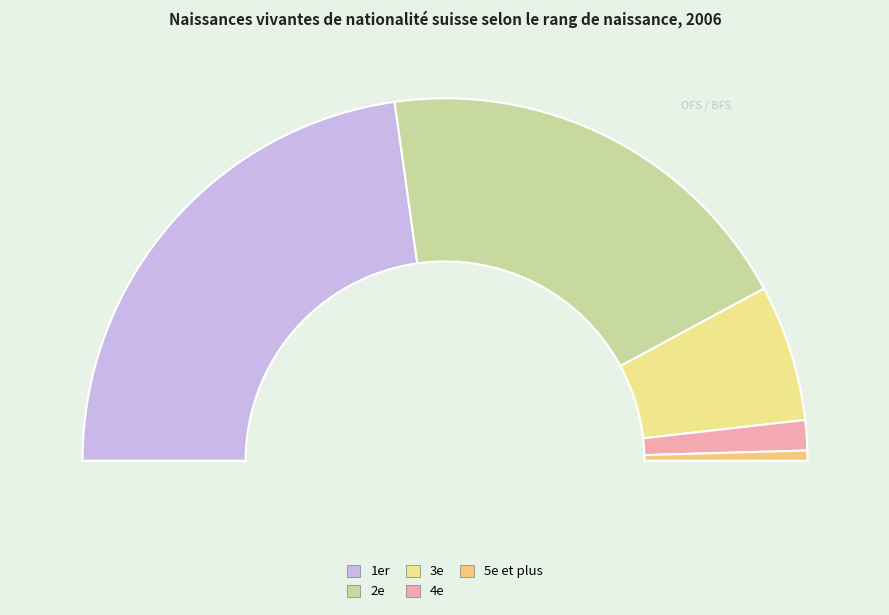

How many slices are in this pie chart?

5